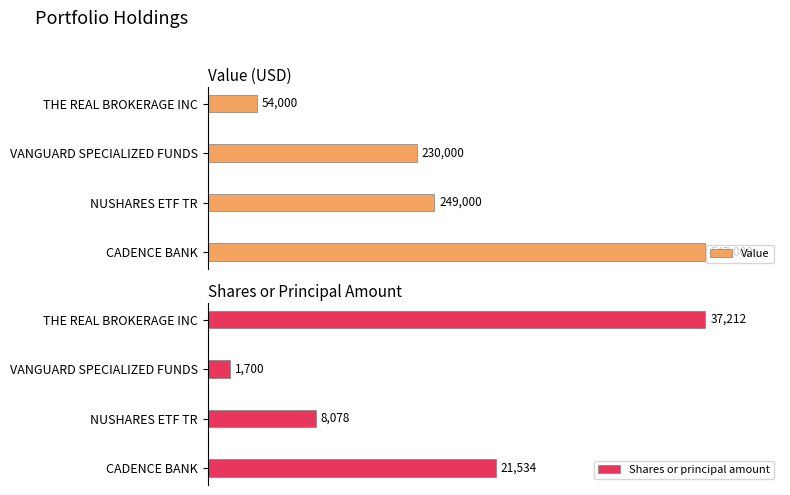

At how many categories does at least one series exceed 408513?

1